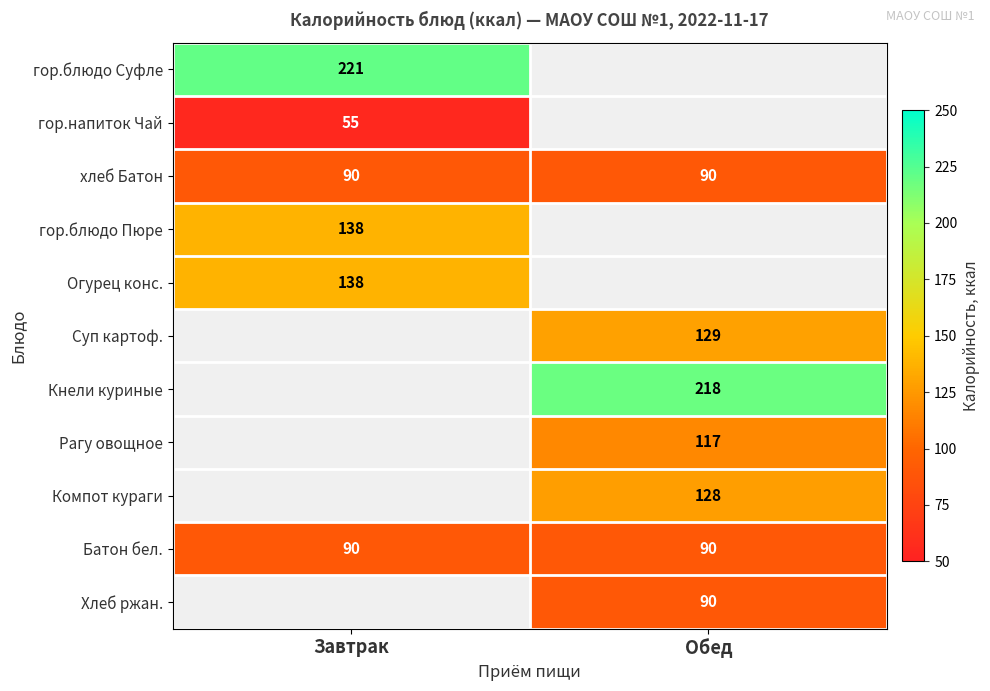

The value of Батон бел. at Завтрак is 57. True or false?

False